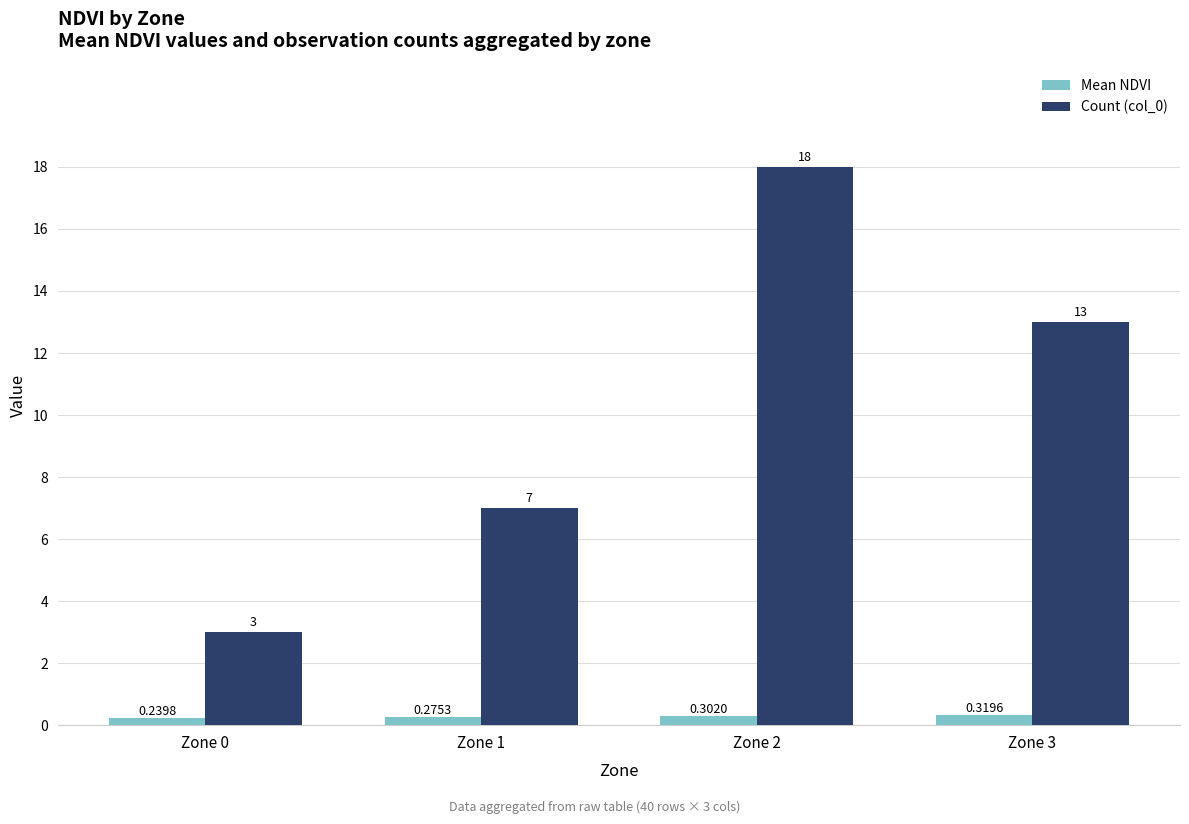

How many distinct data groups are displayed?

2